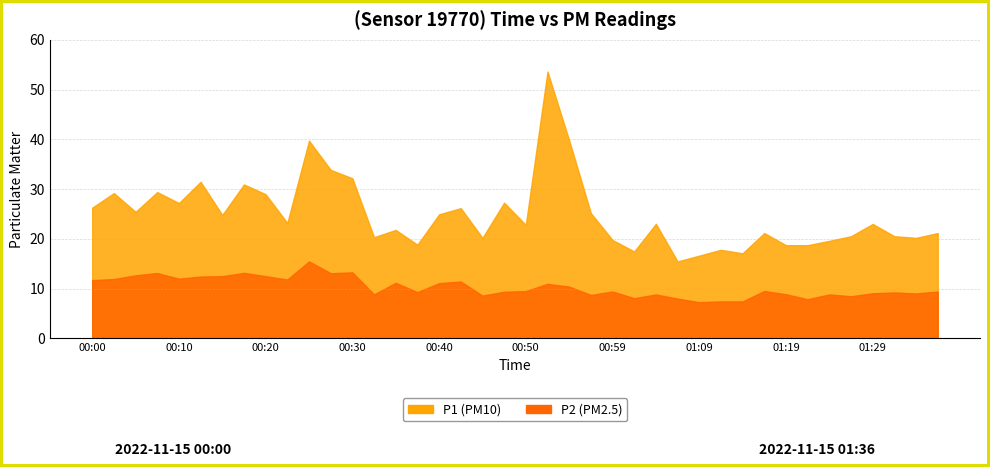

True or false: P2 has more than 2 interior local peaks.

True